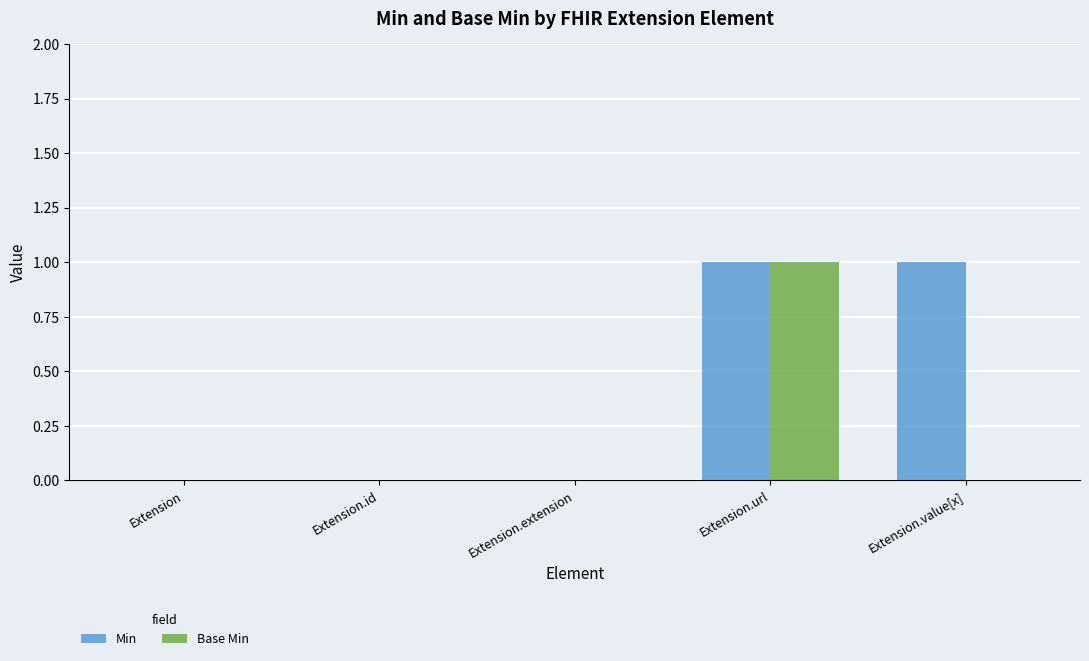

True or false: Min has a value of 1 at Extension.url.

True